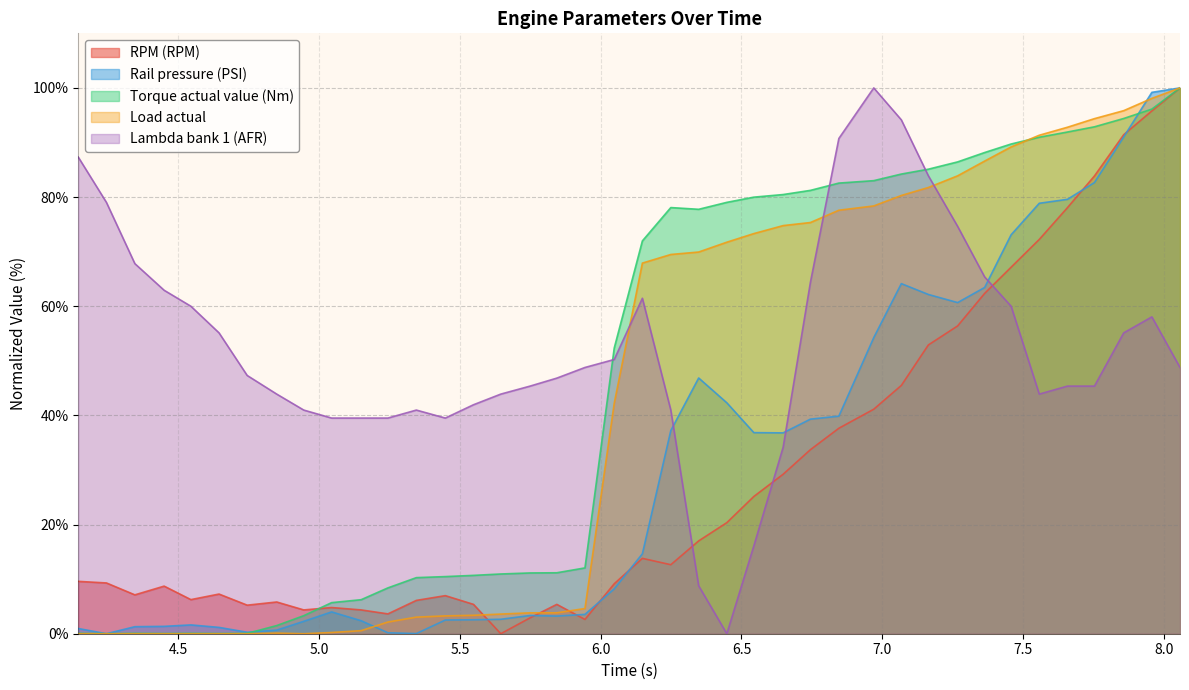

How many series are shown in this chart?

5